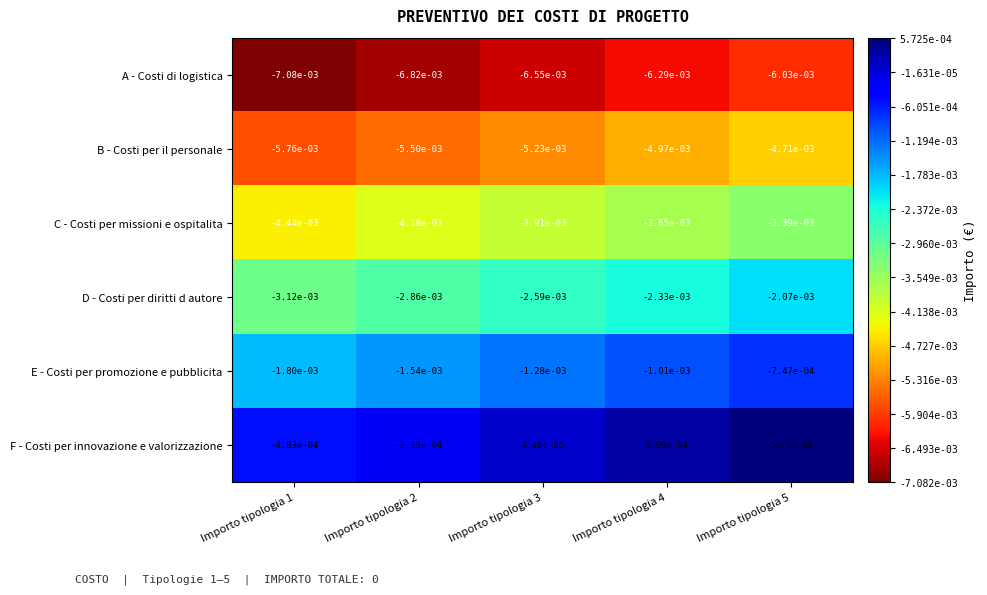

Which series has the largest range (max minus min)?

F - Costi per innovazione e valorizzazione